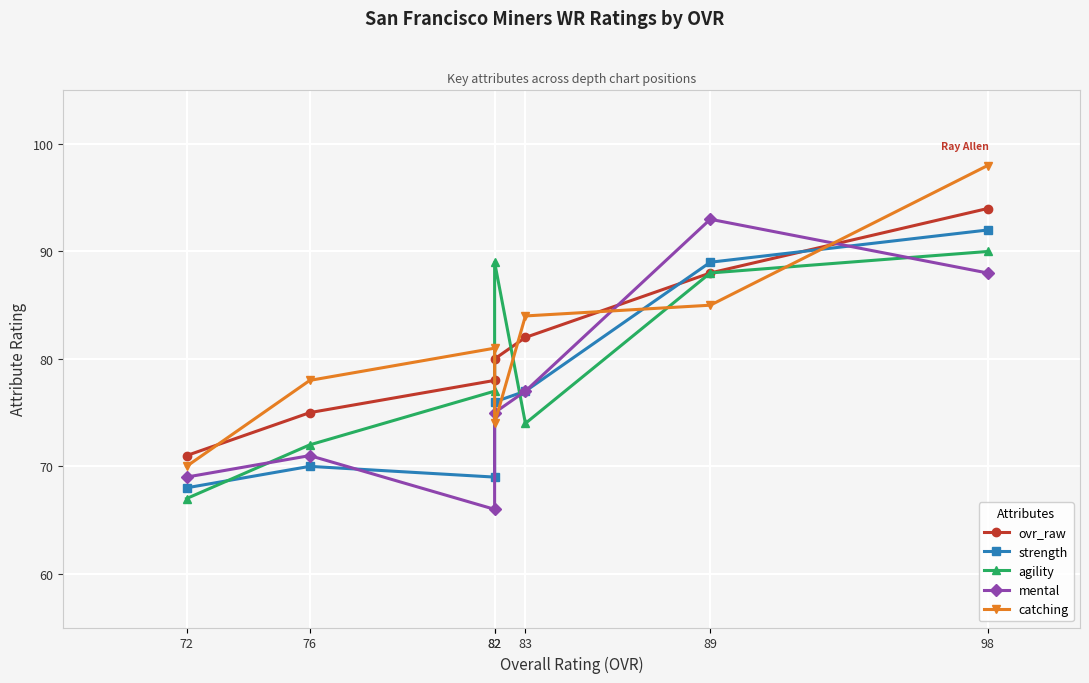

What is the minimum value shown in the chart?

66